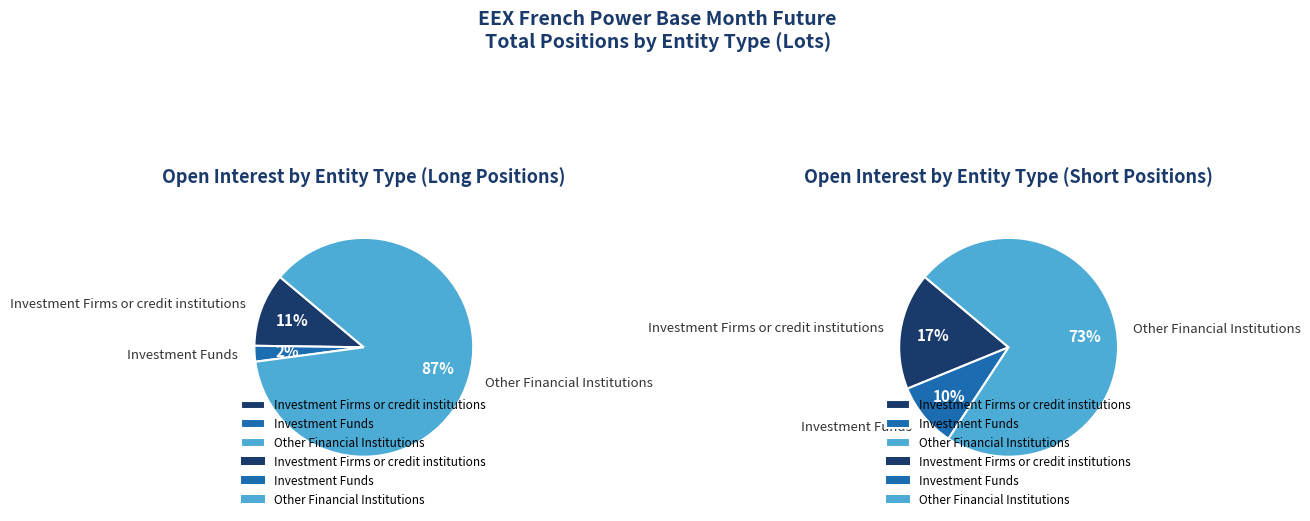

Rank the series at Investment Firms or credit institutions from lowest to highest value.

Long, Short